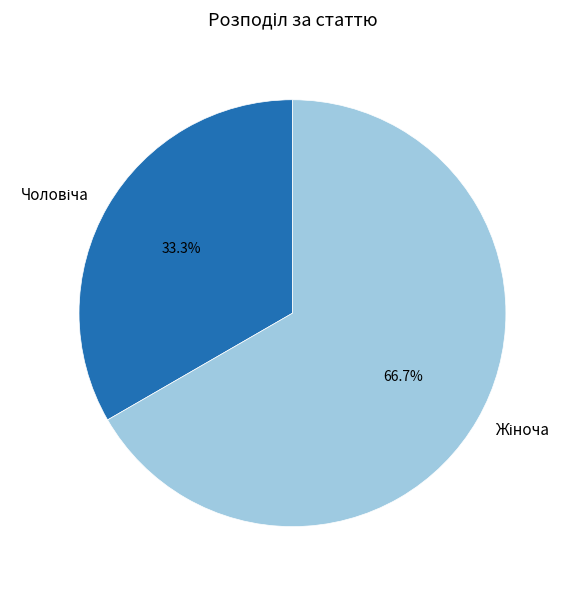

How many segments does this pie chart have?

2